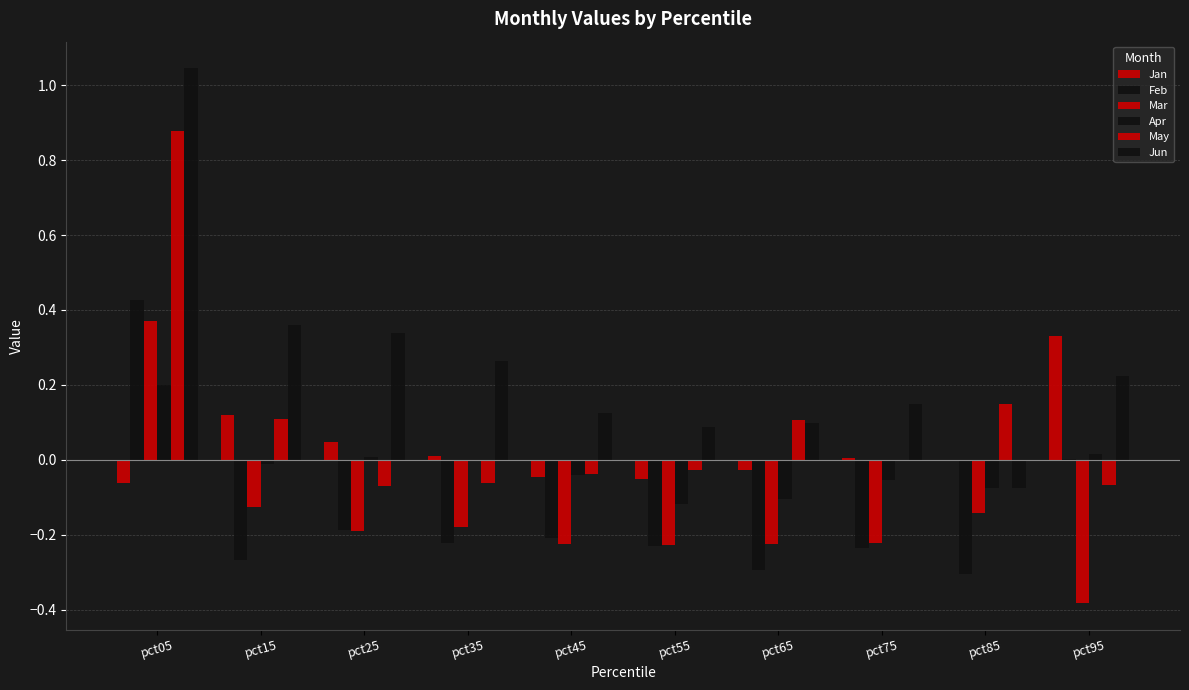

How many values in the Jun series exceed 0?

9